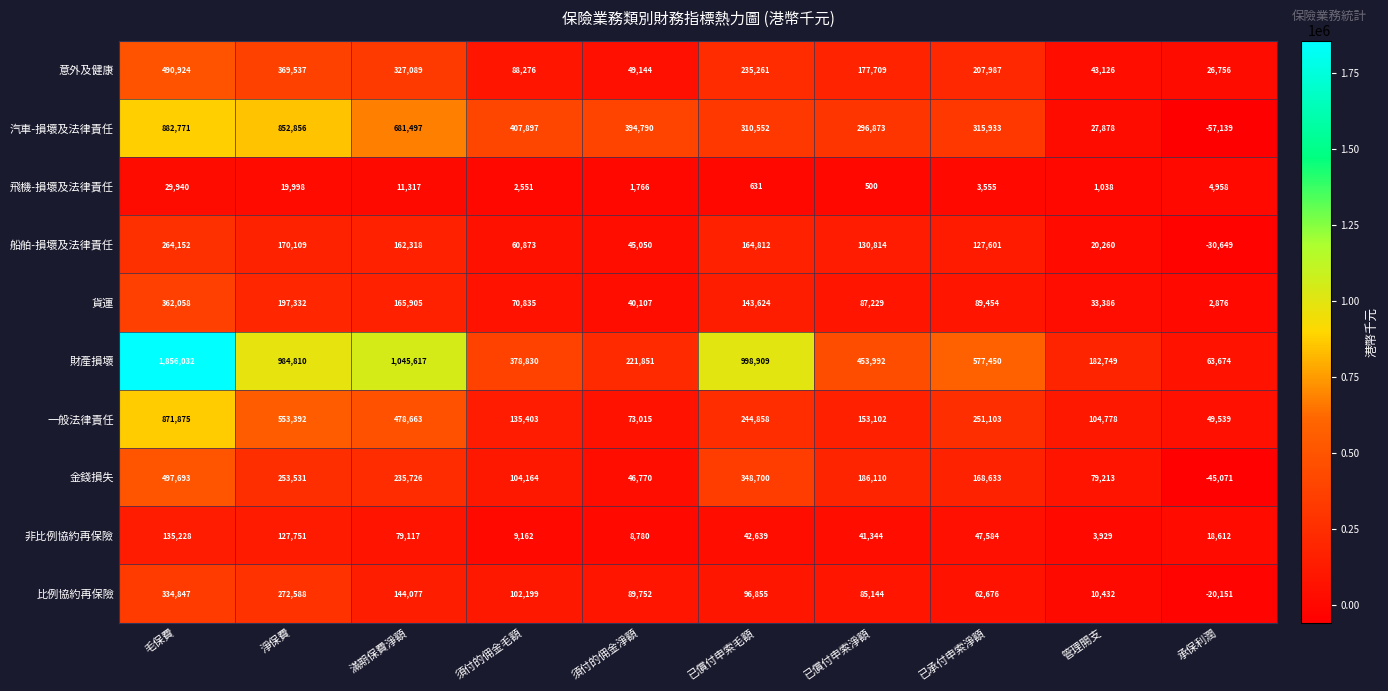

What is the difference between the 比例協約再保險 values at 已承付申索淨額 and 毛保費?

272171